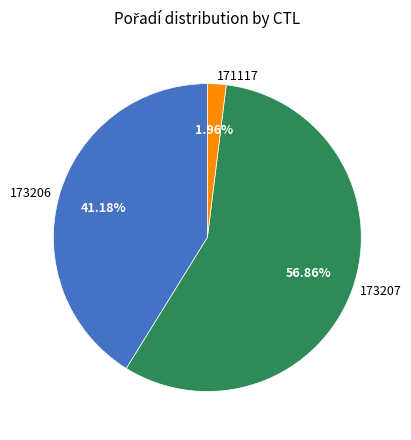

Does any single category account for the majority?

Yes